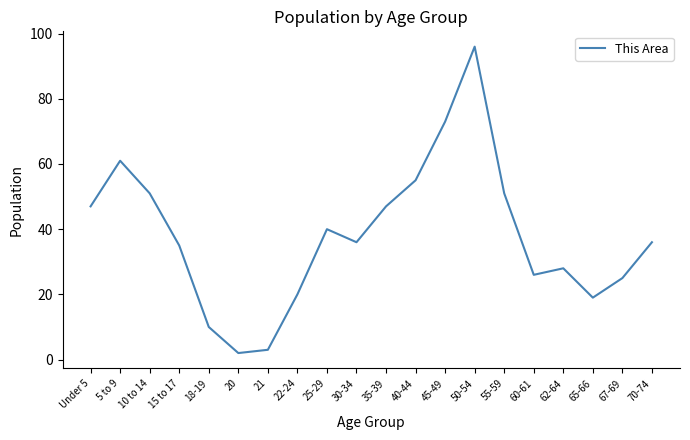

Which category has the highest value across all series?

50-54